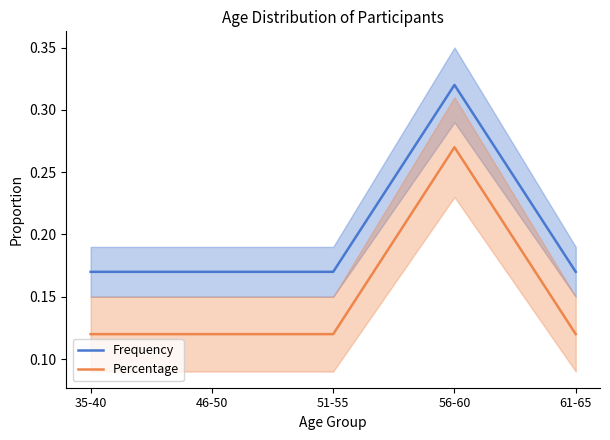

What is the label of the 3rd point from the right?

51-55